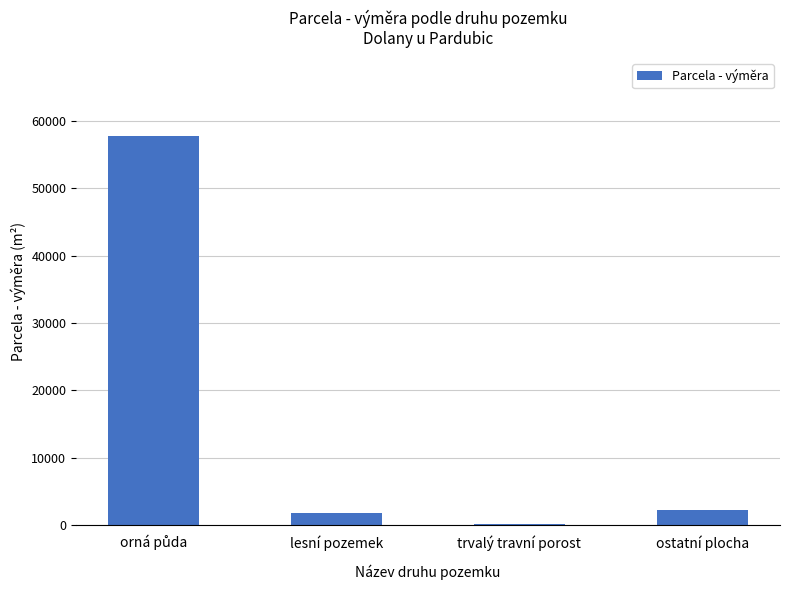

What is the maximum value shown in the chart?

57843